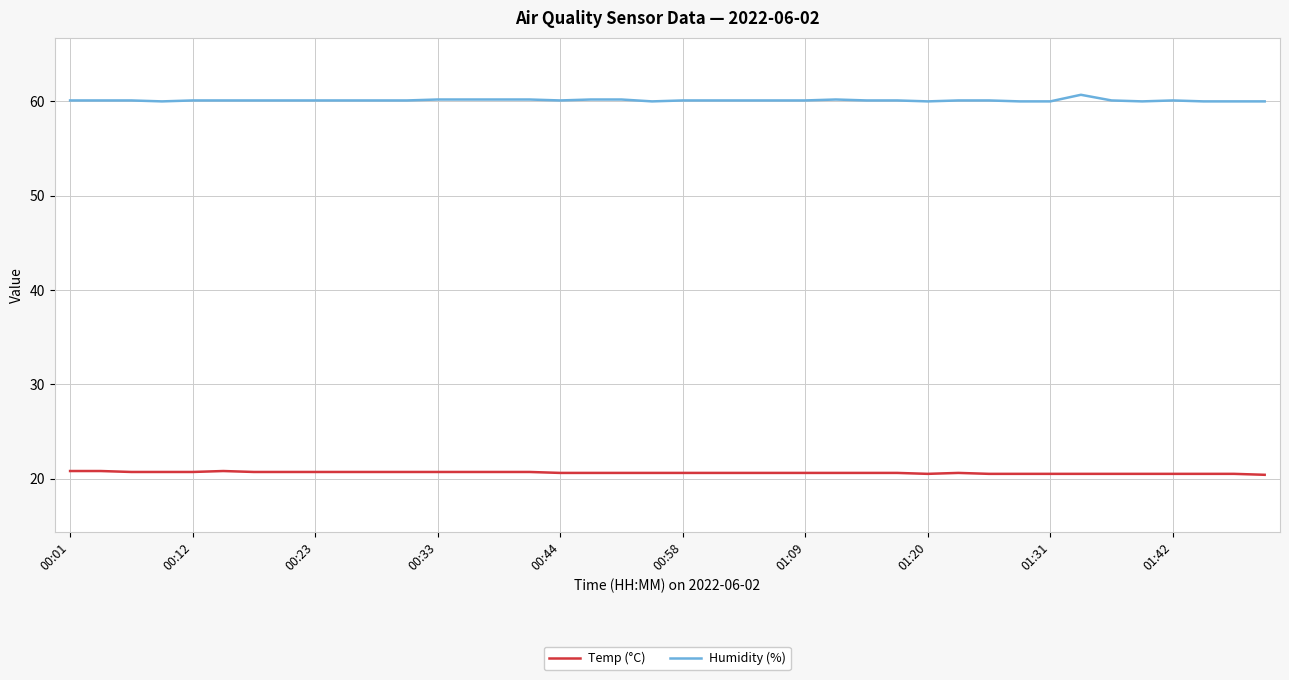

What is the lowest value of the Temp (°C) series?

20.4